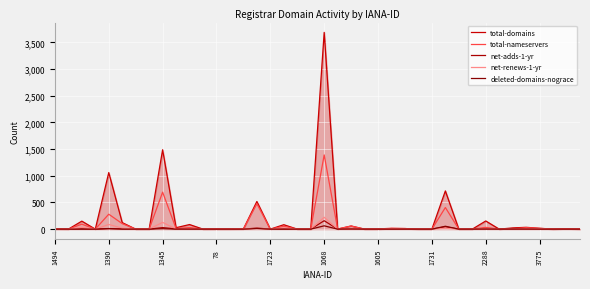

Is this an area chart (filled region under the line)?

Yes